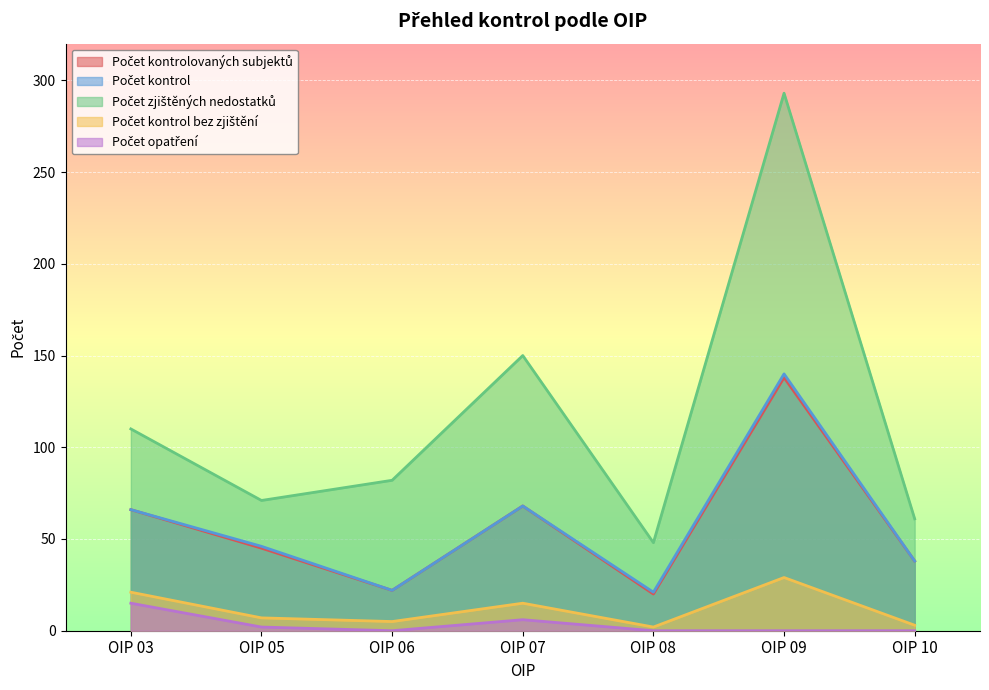

What is the sum of the Počet kontrol bez zjištění values at OIP 08 and OIP 07?

17